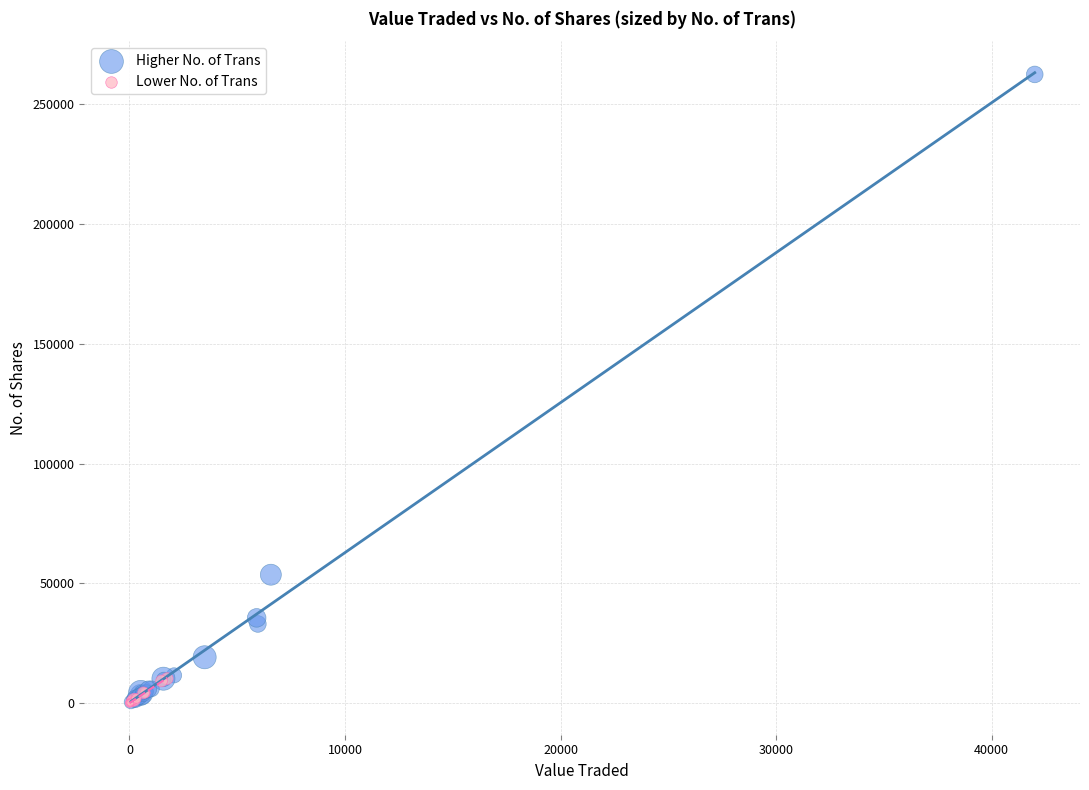

Which series has the widest spread of Y values?

Higher No. of Trans